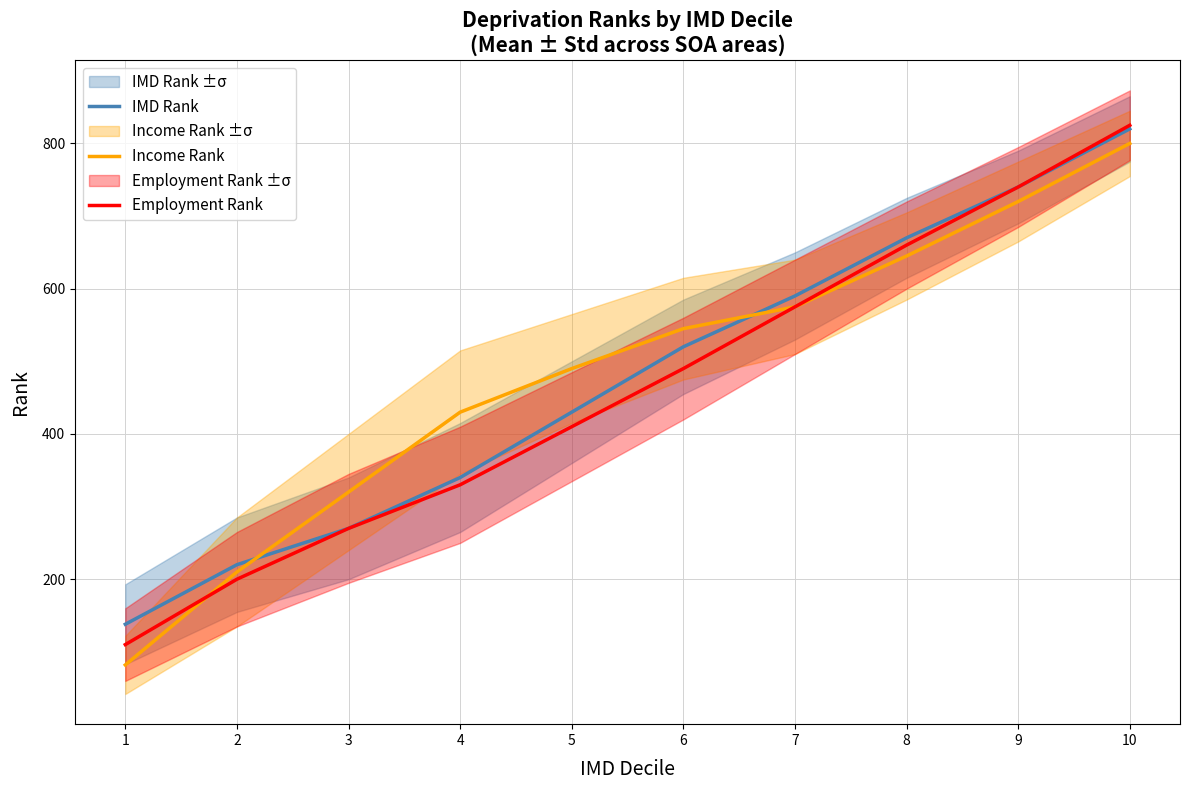

What is the sum of all Income Rank values?

4817